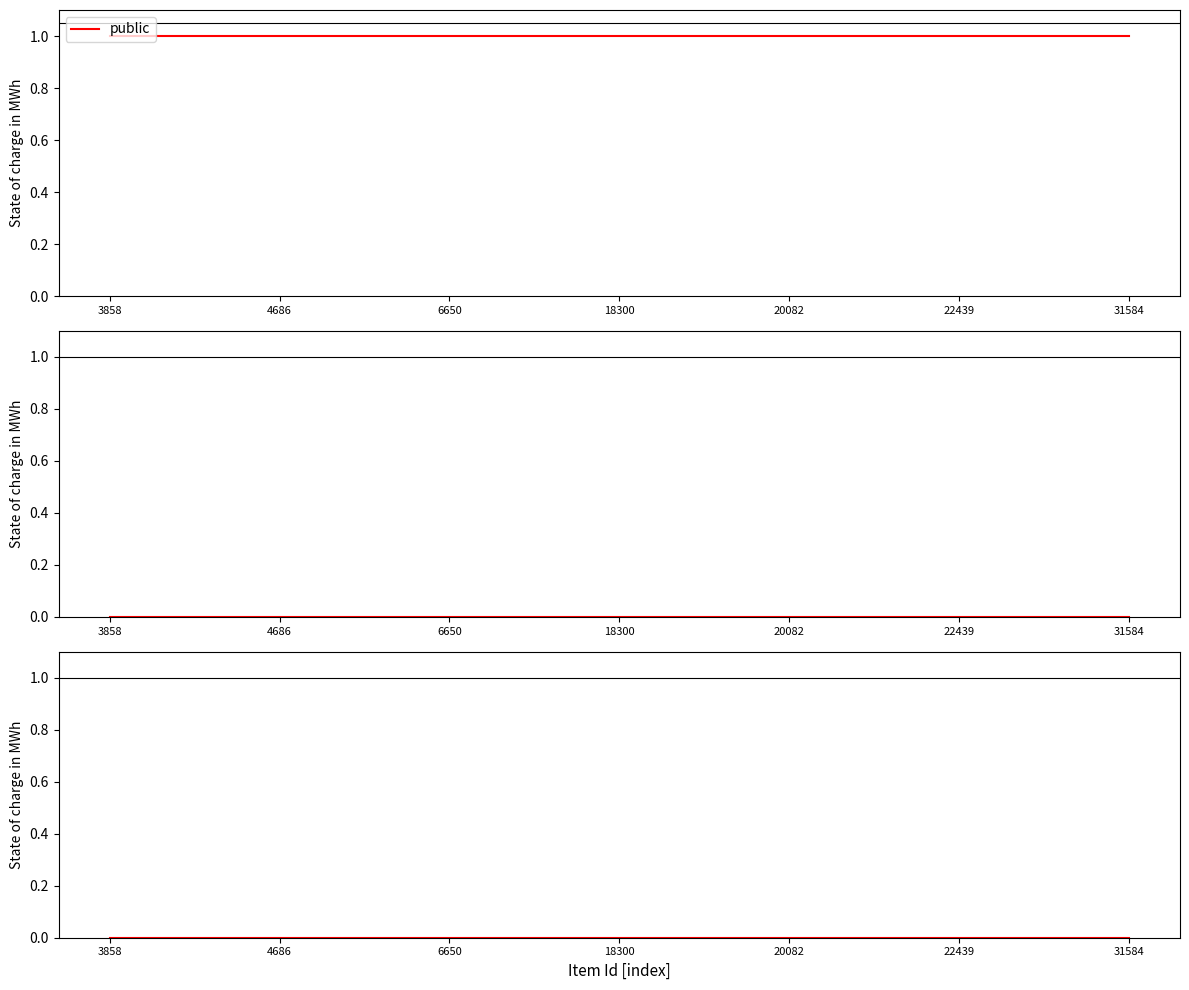

Reading left to right, list all the values displayed in this chart.

public: 1	1	1	1	1	1	1
featured: 0	0	0	0	0	0	0